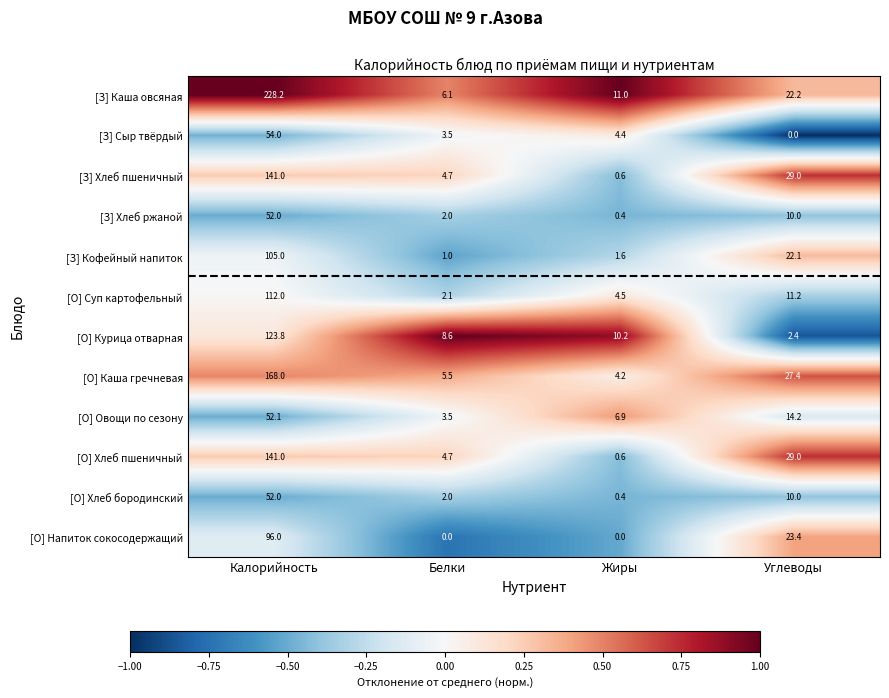

Which series has the largest range (max minus min)?

[З] Каша овсяная